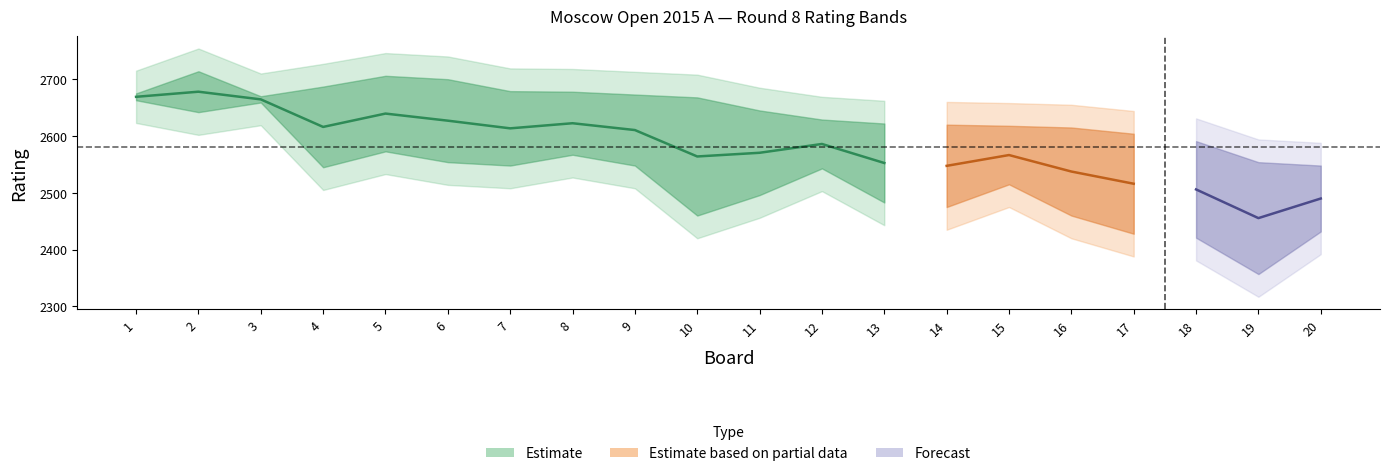

Reading left to right, what are all the values shown in this chart?

bo: 1=1	2=2	3=3	4=4	5=5	6=6	7=7	8=8	9=9	10=10	11=11	12=12	13=13	14=14	15=15	16=16	17=17	18=18	19=19	20=20
white_rating: 1=2663	2=2714	3=2670	4=2545	5=2573	6=2700	7=2679	8=2567	9=2548	10=2460	11=2645	12=2629	13=2483	14=2620	15=2515	16=2615	17=2604	18=2591	19=2554	20=2432
black_rating: 1=2675	2=2642	3=2659	4=2687	5=2706	6=2554	7=2548	8=2678	9=2673	10=2668	11=2496	12=2543	13=2622	14=2475	15=2618	16=2460	17=2428	18=2421	19=2357	20=2548
white_num: 1=11	2=1	3=9	4=33	5=25	6=3	7=5	8=27	9=31	10=56	11=13	12=15	13=42	14=17	15=36	16=19	17=21	18=23	19=29	20=66
black_num: 1=7	2=14	3=12	4=4	5=2	6=28	7=32	8=6	9=8	10=10	11=37	12=34	13=16	14=47	15=18	16=55	17=68	18=70	19=121	20=30